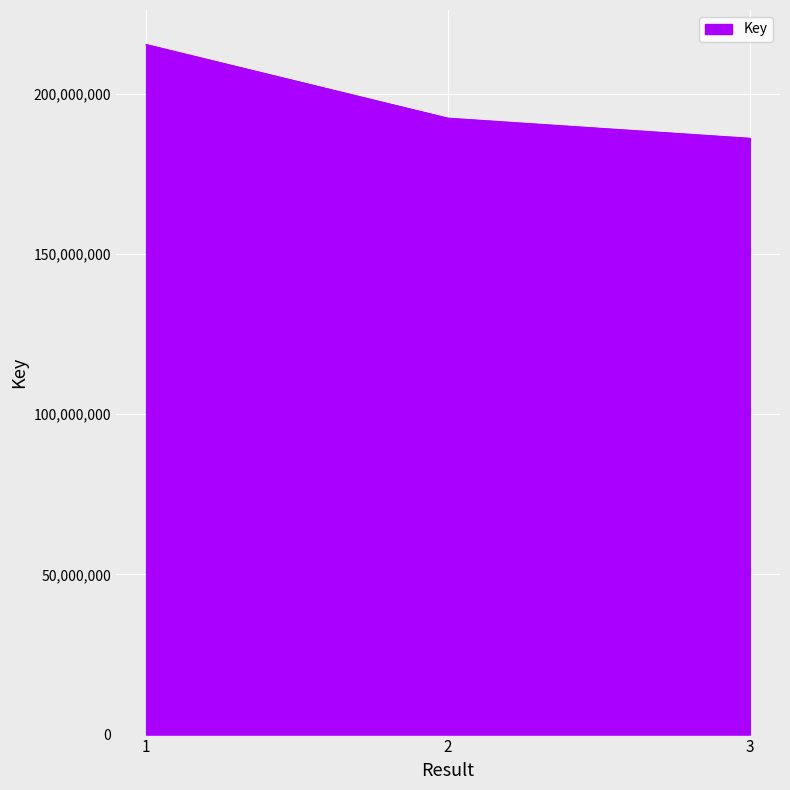

Which label corresponds to the largest value in the chart?

1